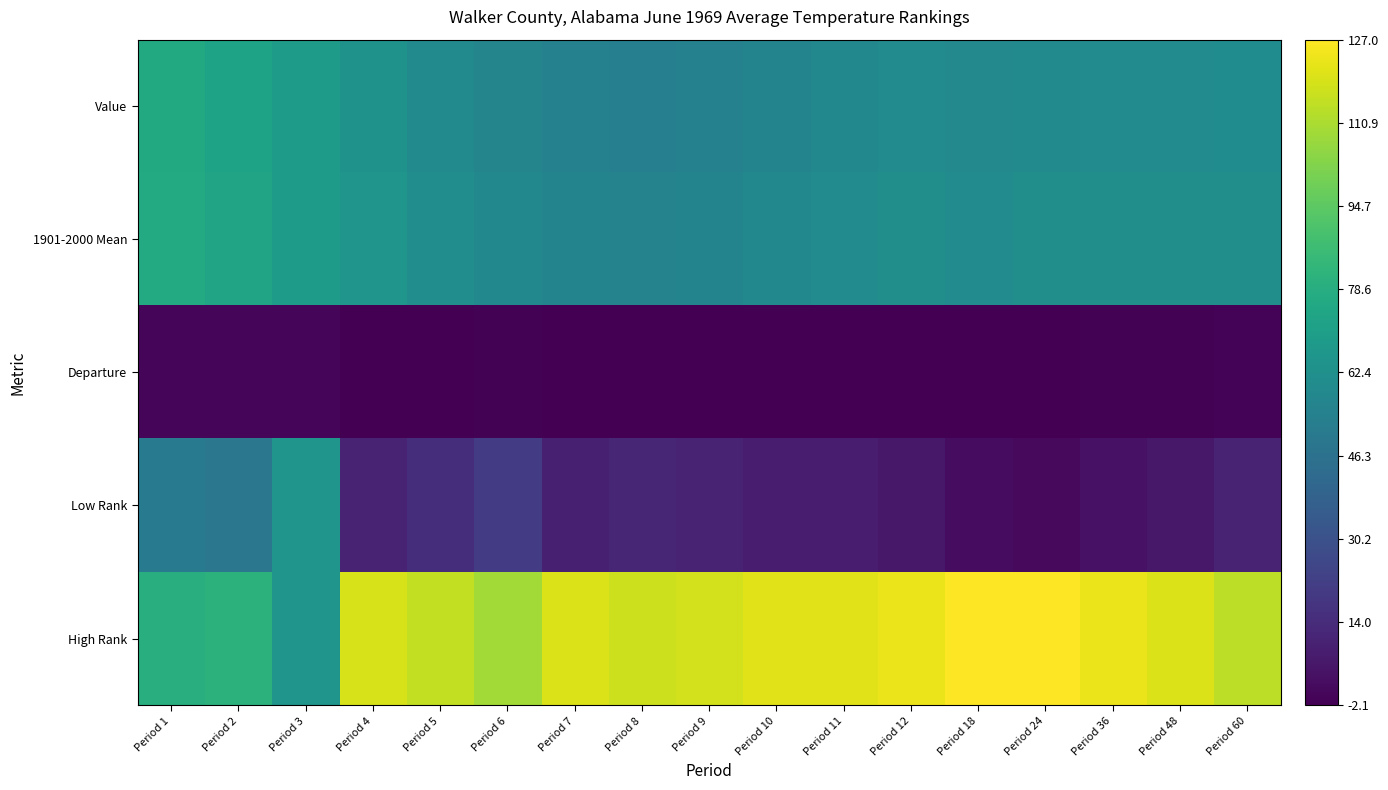

At which category is the sum across all series the highest?

Period 1